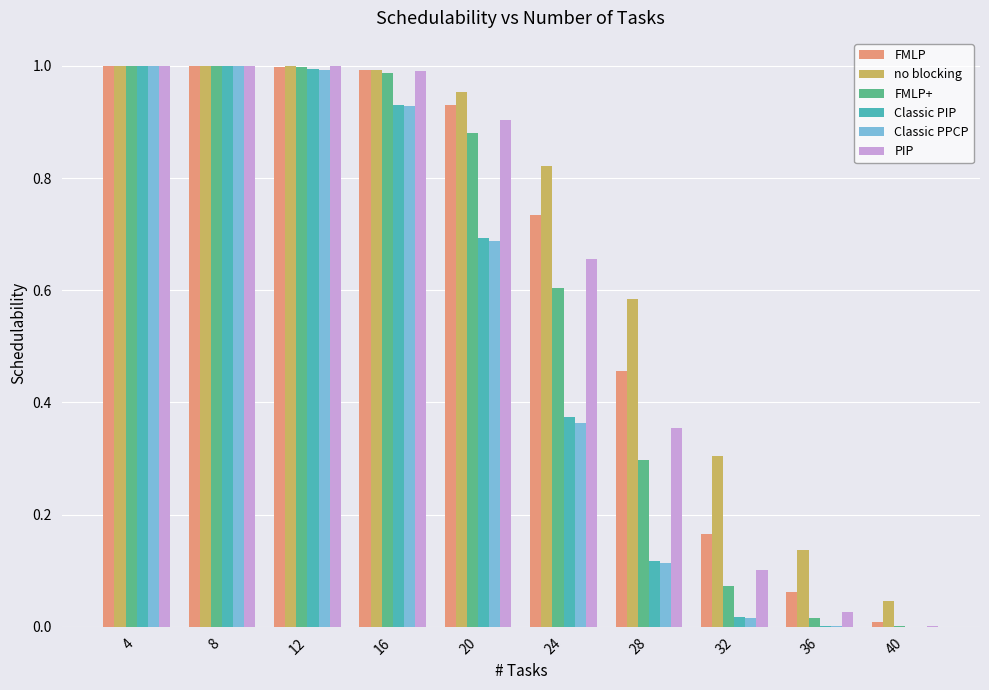

Is it true that FMLP equals 0.1 at 28?

False